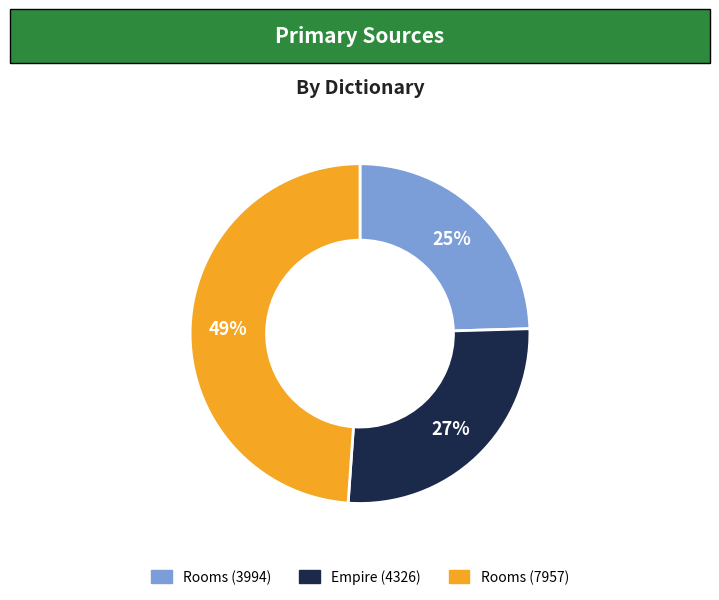

How many segments does this pie chart have?

3